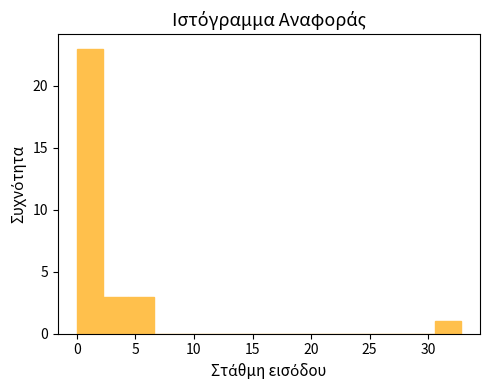

Reading left to right, transcribe this chart: for each bar, give the range it covers on the x-axis and its height. Neither the bar edges nor the heights are printed on the chart, so give them approximately, as read against the axes.

0.0 to 2.0: 23
2.0 to 4.5: 3
4.5 to 6.5: 3
6.5 to 8.5: 0
8.5 to 11.0: 0
11.0 to 13.0: 0
13.0 to 15.5: 0
15.5 to 17.5: 0
17.5 to 19.5: 0
19.5 to 22.0: 0
22.0 to 24.0: 0
24.0 to 26.0: 0
26.0 to 28.5: 0
28.5 to 30.5: 0
30.5 to 33.0: 1